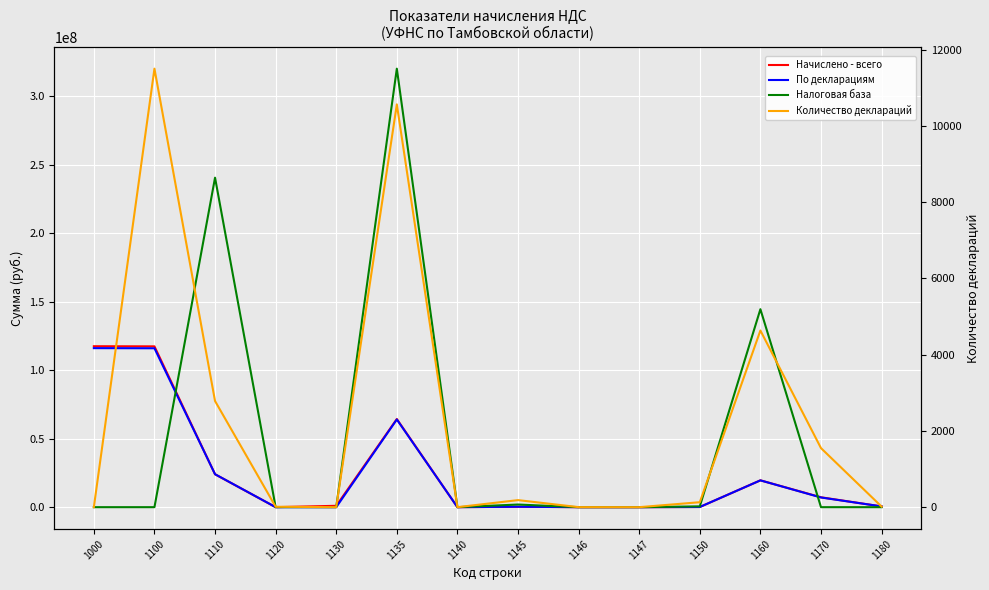

List the labels in order of По декларациям value, largest first.

1000, 1100, 1135, 1110, 1160, 1170, 1180, 1145, 1150, 1120, 1146, 1130, 1140, 1147